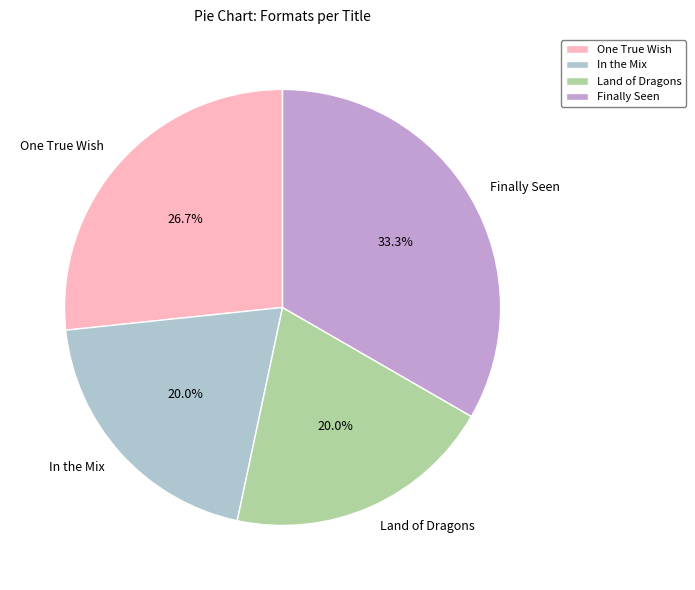

To the nearest percent, what portion does Land of Dragons represent?

20%